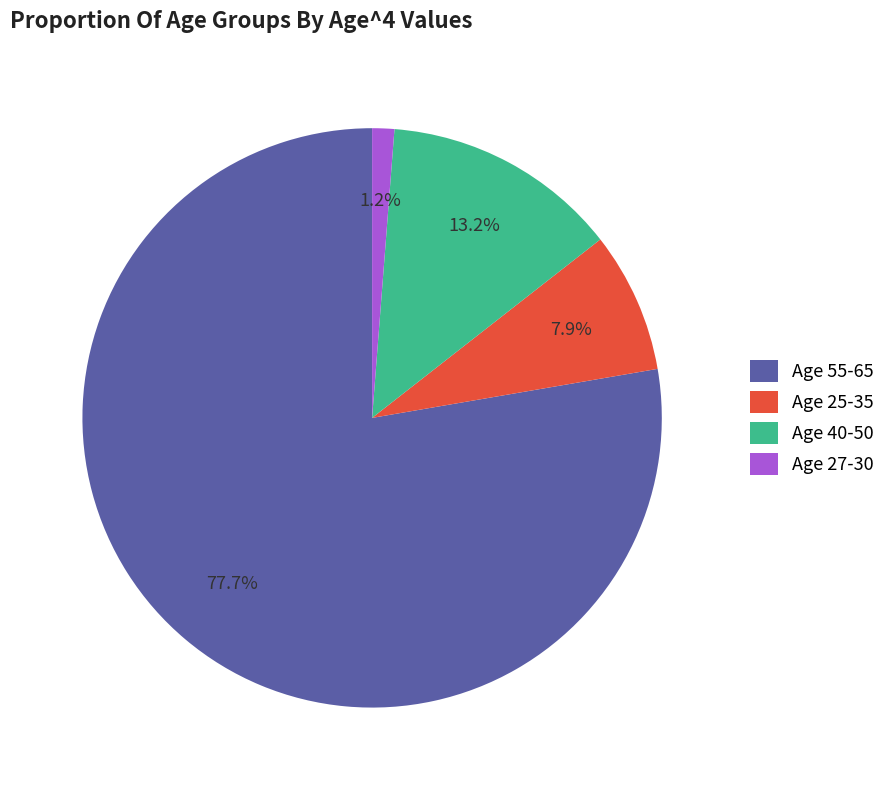

What percentage is NOT represented by Age 27-30?

98.8%